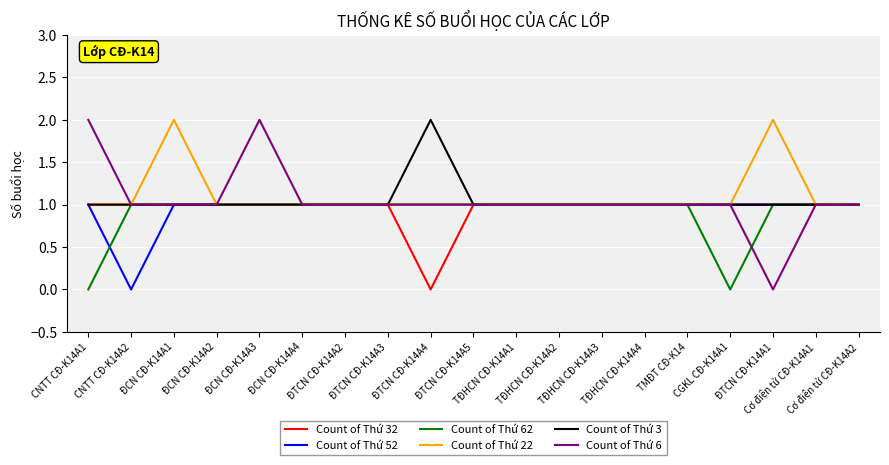

Which series has the widest spread of values?

Count of Thứ 6